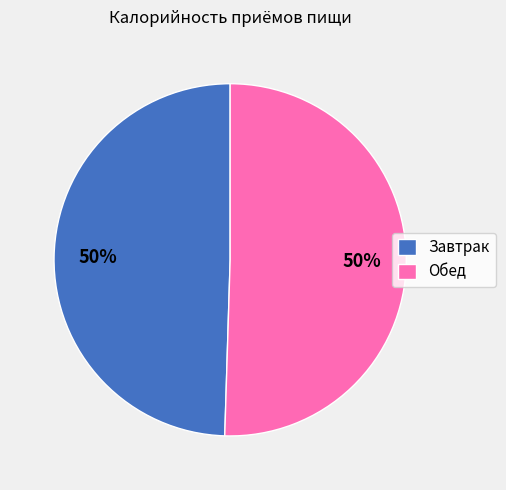

To the nearest percent, what is the combined percentage of Обед and Завтрак?

100%